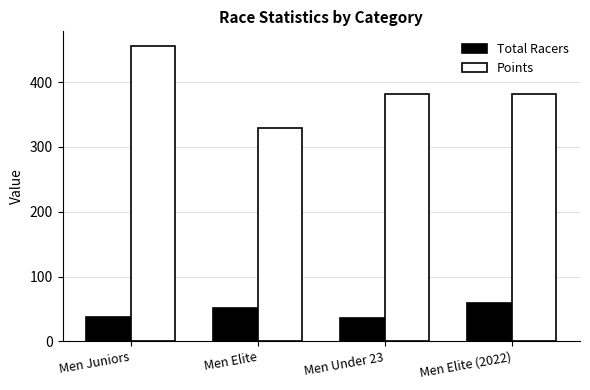

Read the Points value at Men Juniors.

455.7